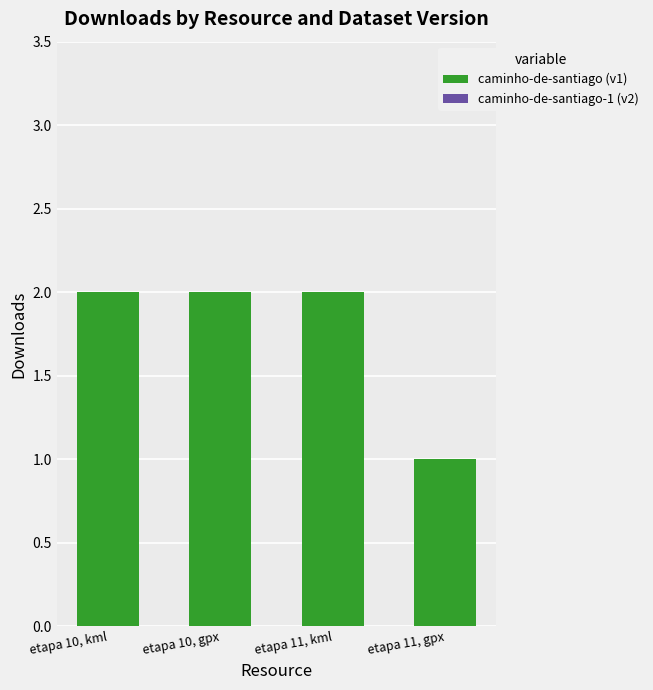

What position from the right is etapa 11, gpx?

1